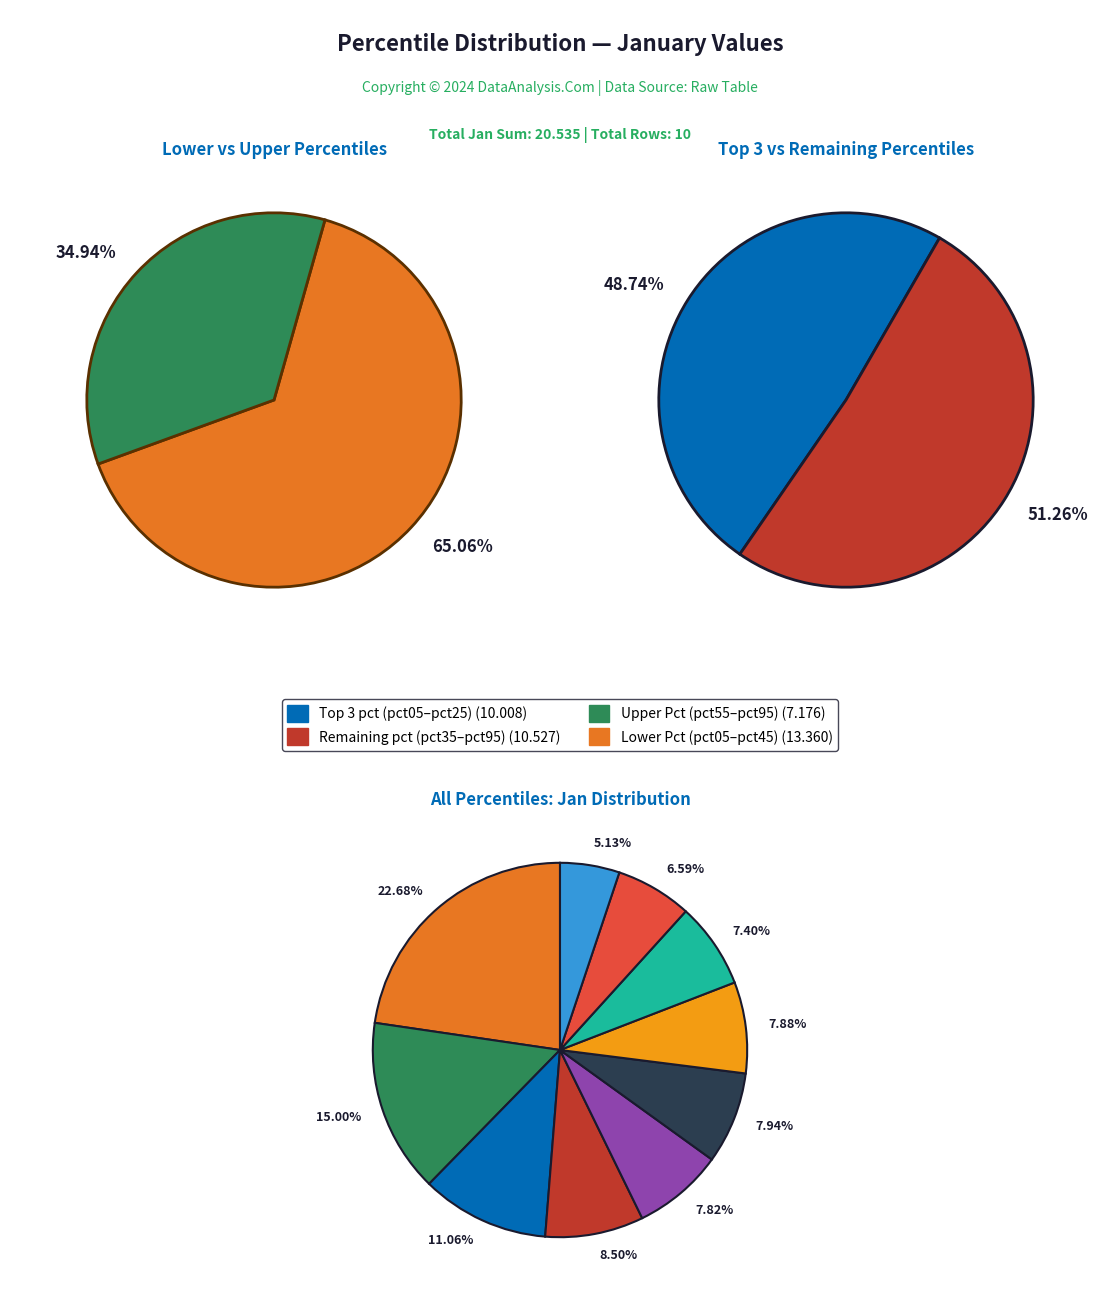

To the nearest percent, what is the difference between the pct15 and pct75 slice percentages?

8%